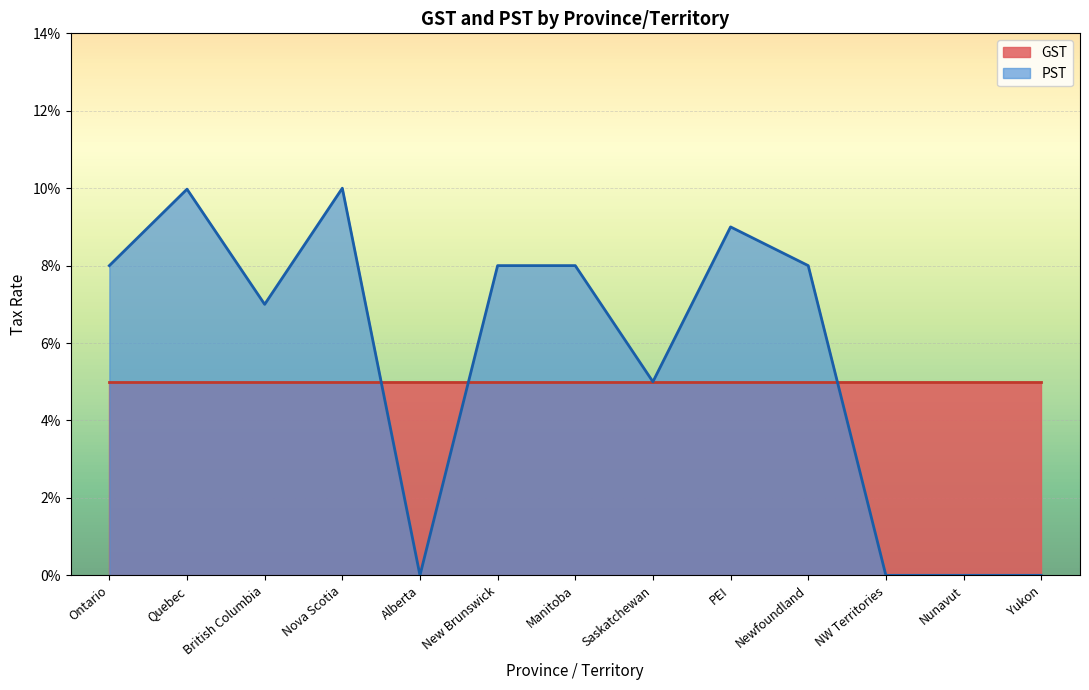

Reading left to right, what are all the values shown in this chart?

Ontario=0.1	Quebec=0.1	British Columbia=0.1	Nova Scotia=0.1	Alberta=0.0	New Brunswick=0.1	Manitoba=0.1	Saskatchewan=0.1	PEI=0.1	Newfoundland=0.1	NW Territories=0.0	Nunavut=0.0	Yukon=0.0